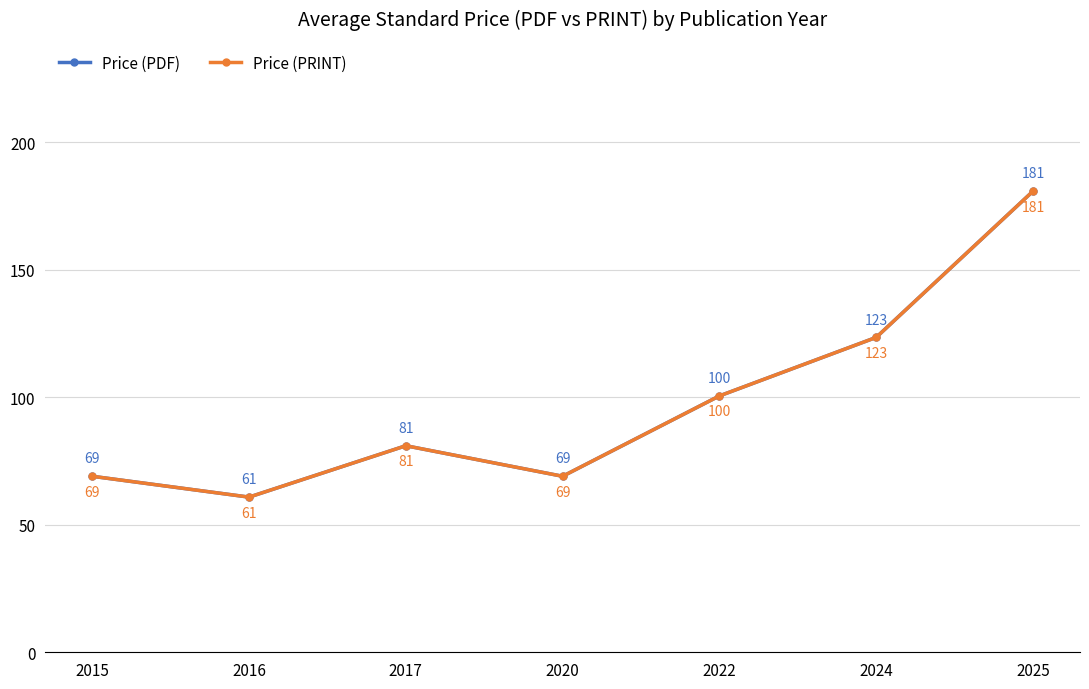

Which series changed the most between 2015 and 2017?

Price (PDF)